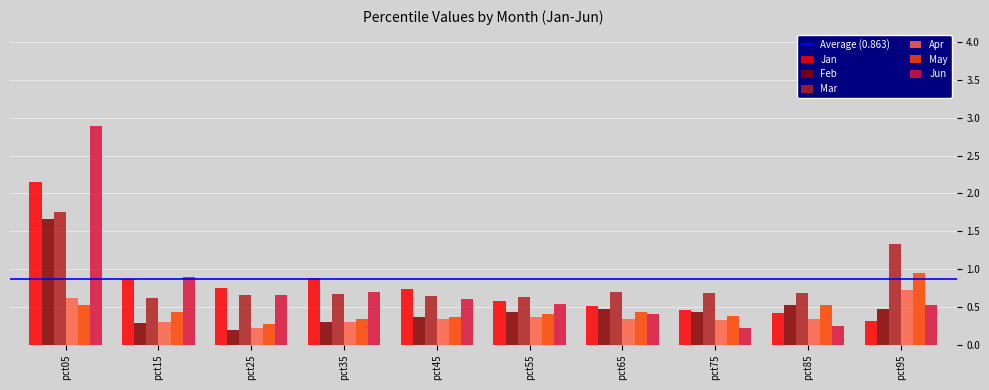

What is the difference between the maximum and minimum values in the Mar series?

1.1